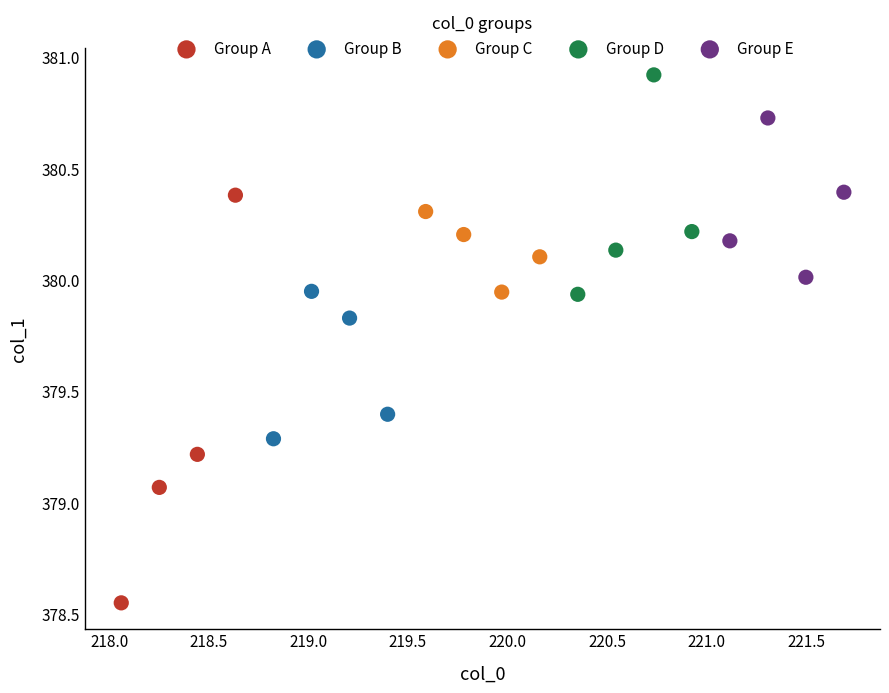

Which series reaches the minimum Y coordinate?

Group A